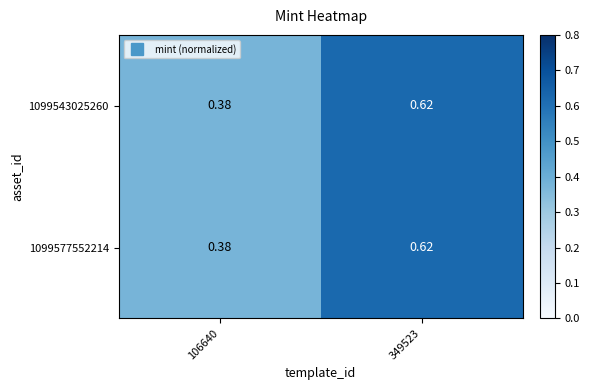

Which has a higher value, 349523 or 106640?

349523